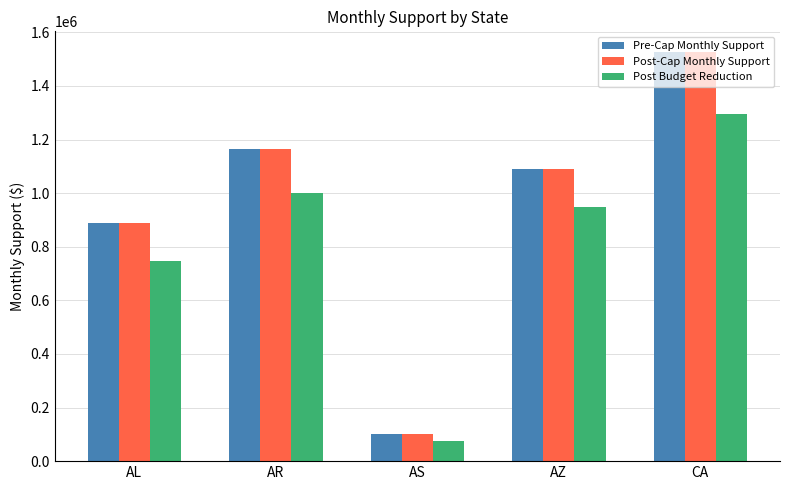

Which label corresponds to the smallest value in the chart?

AS